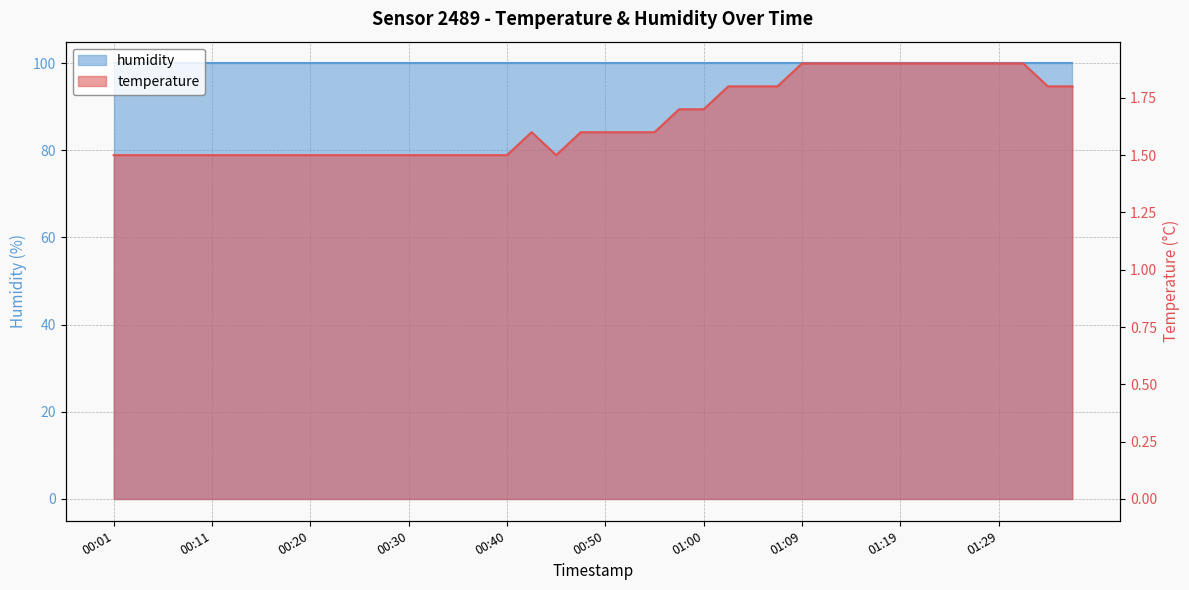

Reading right to left, transcribe all the data shown in this chart.

01:36=1.8	01:34=1.8	01:31=1.9	01:29=1.9	01:27=1.9	01:24=1.9	01:22=1.9	01:19=1.9	01:17=1.9	01:14=1.9	01:12=1.9	01:09=1.9	01:07=1.8	01:04=1.8	01:02=1.8	01:00=1.7	00:57=1.7	00:55=1.6	00:52=1.6	00:50=1.6	00:47=1.6	00:45=1.5	00:42=1.6	00:40=1.5	00:37=1.5	00:35=1.5	00:33=1.5	00:30=1.5	00:28=1.5	00:25=1.5	00:23=1.5	00:20=1.5	00:18=1.5	00:15=1.5	00:13=1.5	00:11=1.5	00:08=1.5	00:06=1.5	00:03=1.5	00:01=1.5